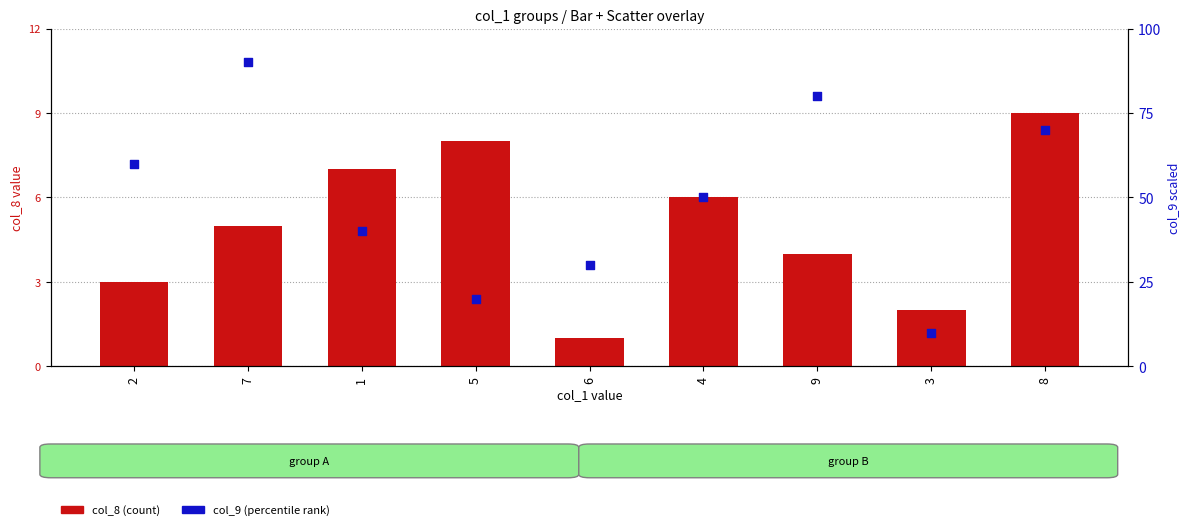

Which series has the largest total across all categories?

col_9 (percentile rank)